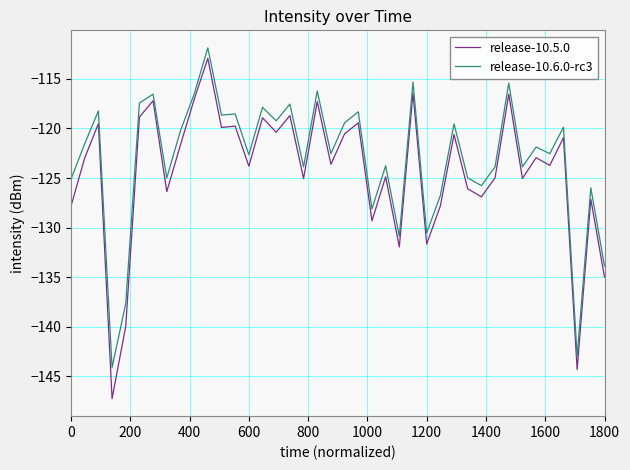

What is the maximum value shown in the chart?

-111.9